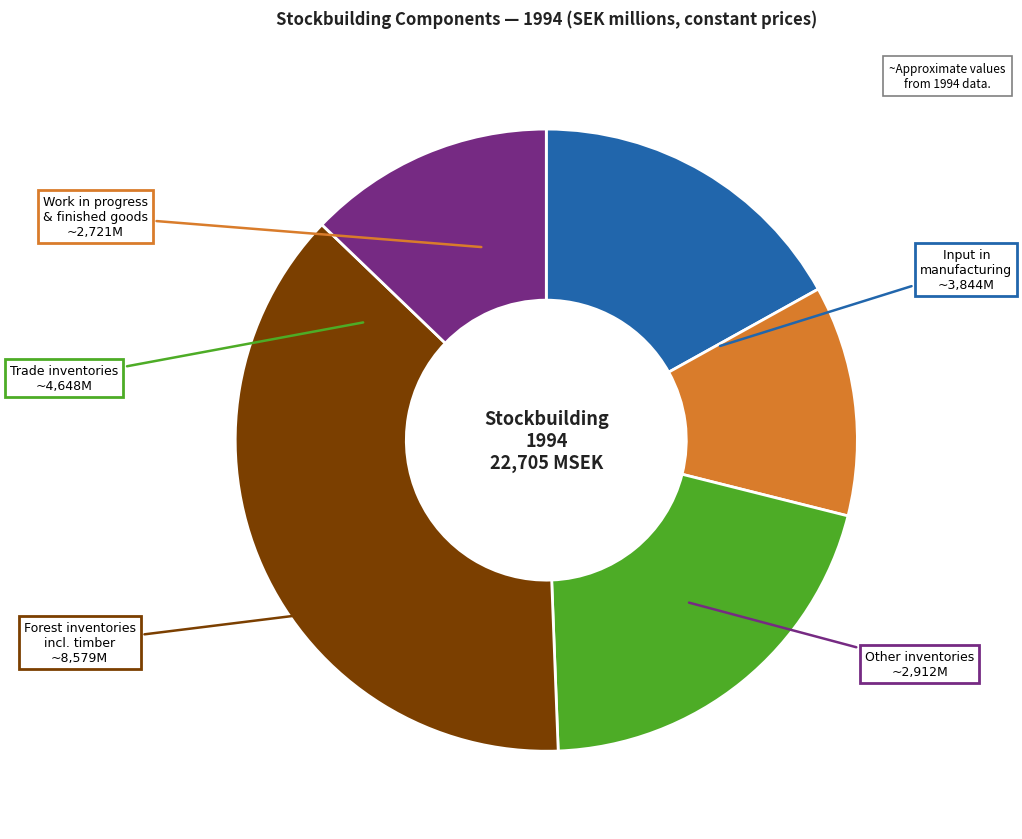

Is there a majority slice in this chart?

No